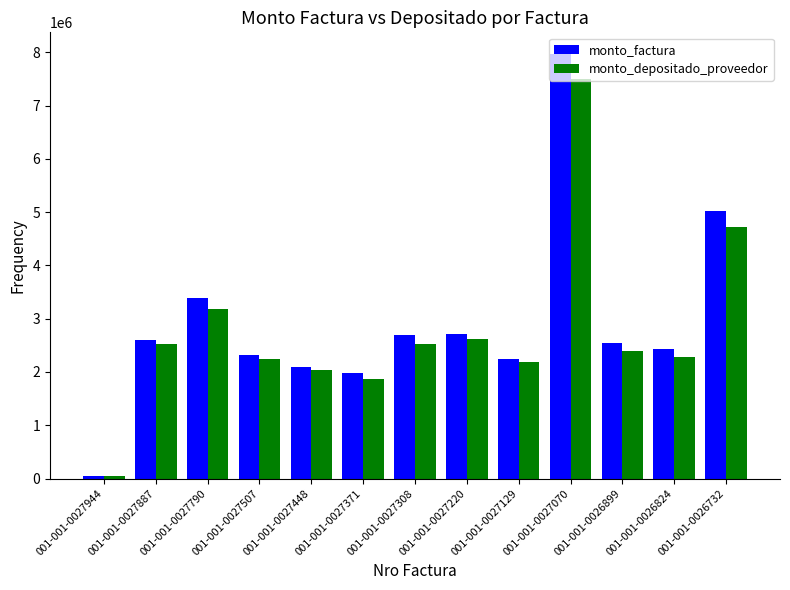

Where does the monto_depositado_proveedor series first go above 2401248?

001-001-0027887